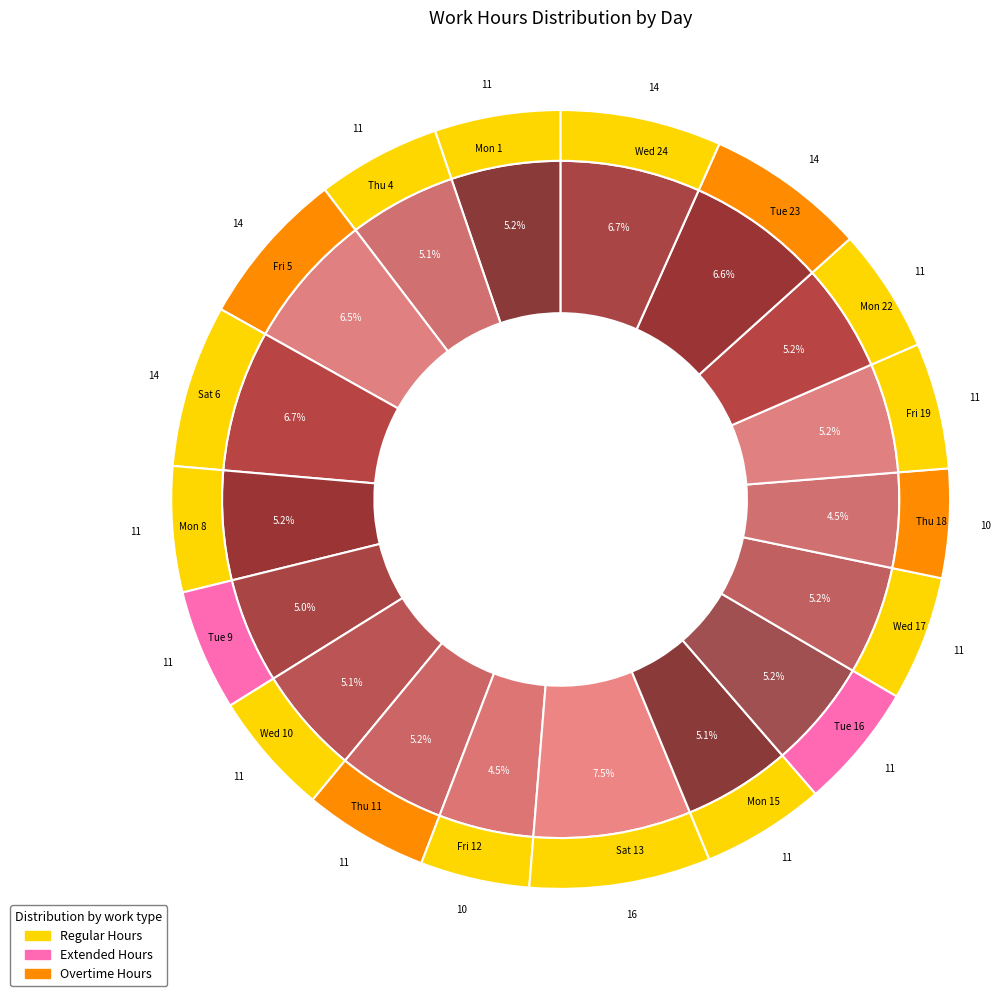

How much of the chart is everything except Fri 5?

93.5%